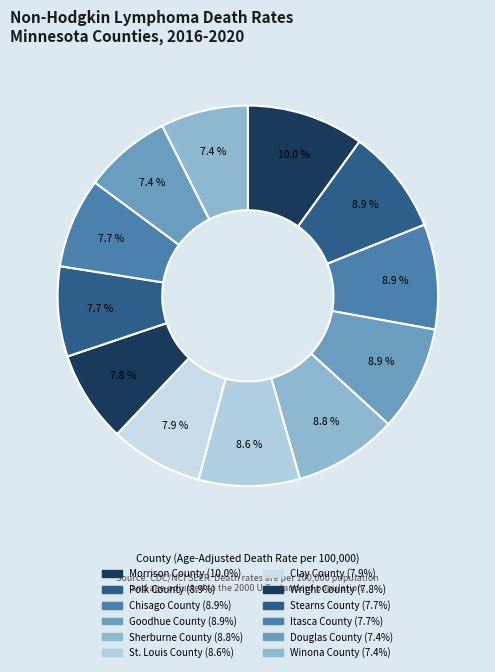

What is the change in value from Clay County to Itasca County?

-0.2